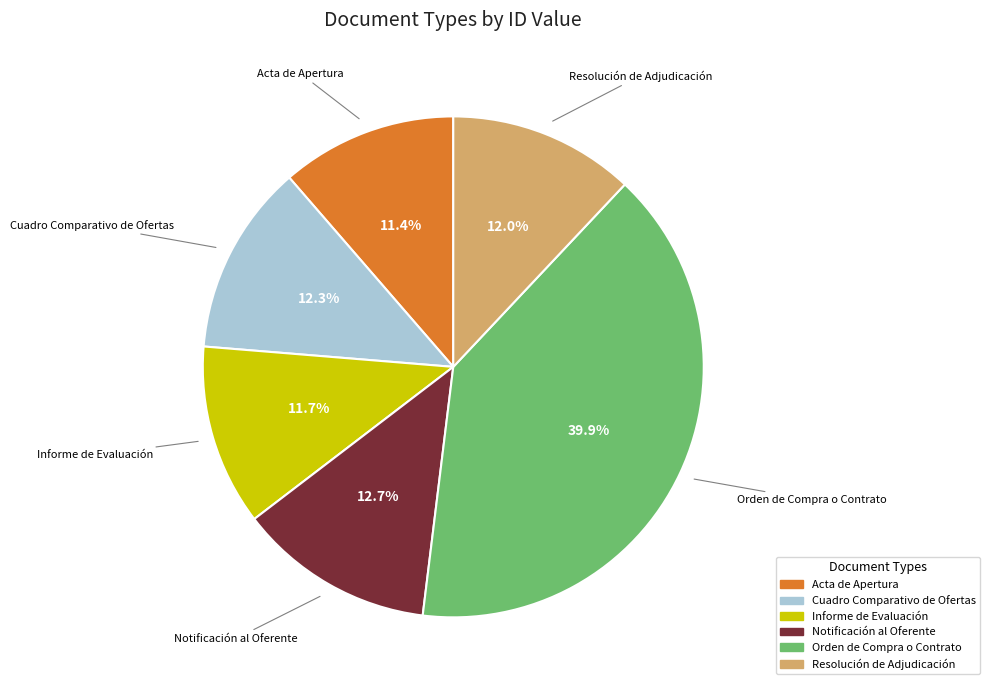

To the nearest percent, what portion does Orden de Compra o Contrato represent?

40%